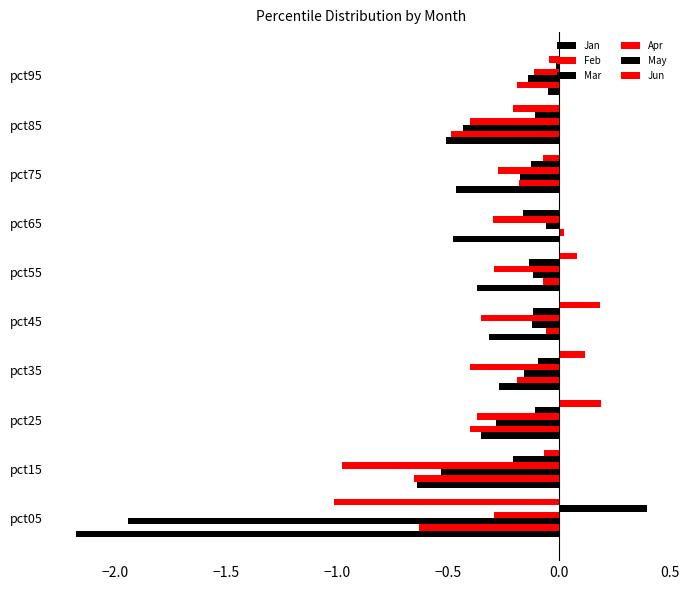

How many data points in Feb are above 0?

1